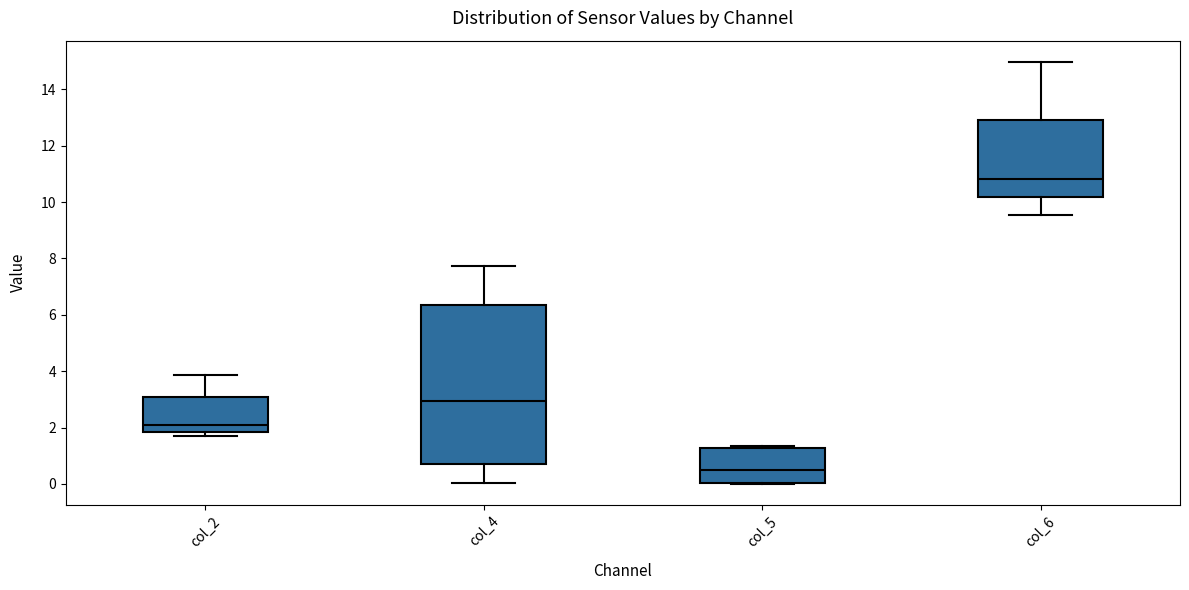

Which box has the highest median line?

col_6